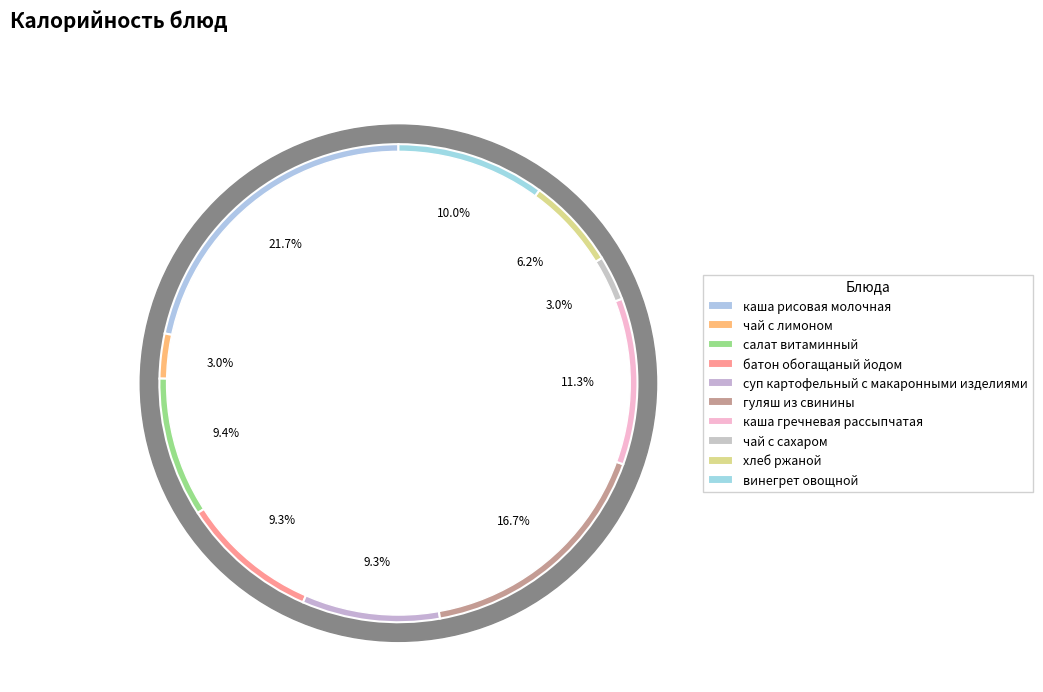

Does салат витаминный represent more than half of the total?

No